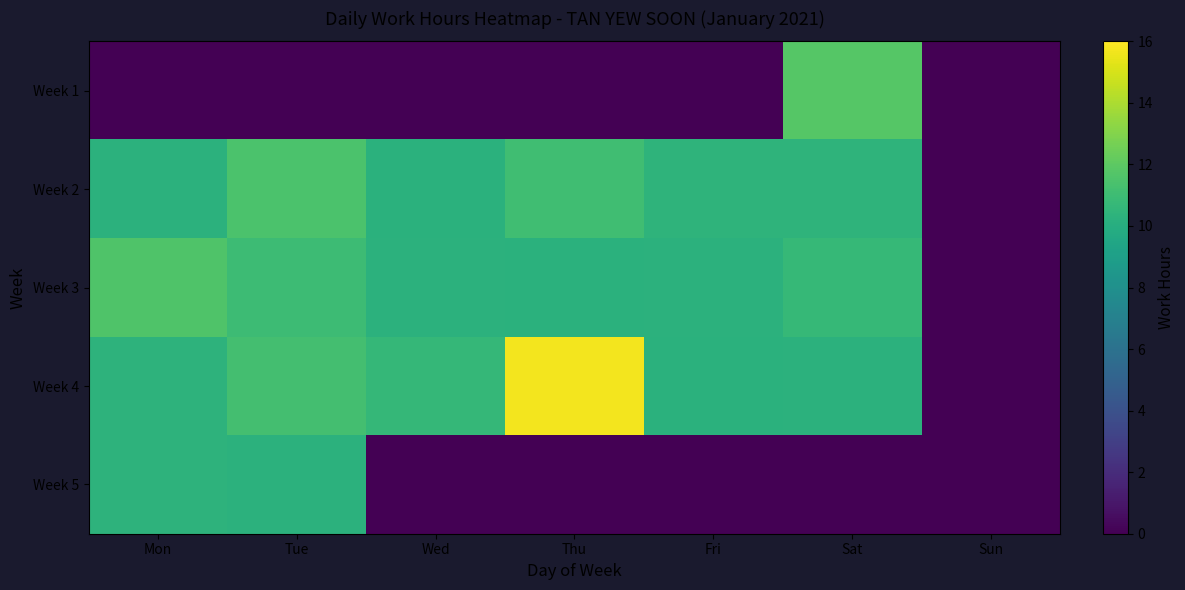

Which label corresponds to the smallest value in the chart?

Mon